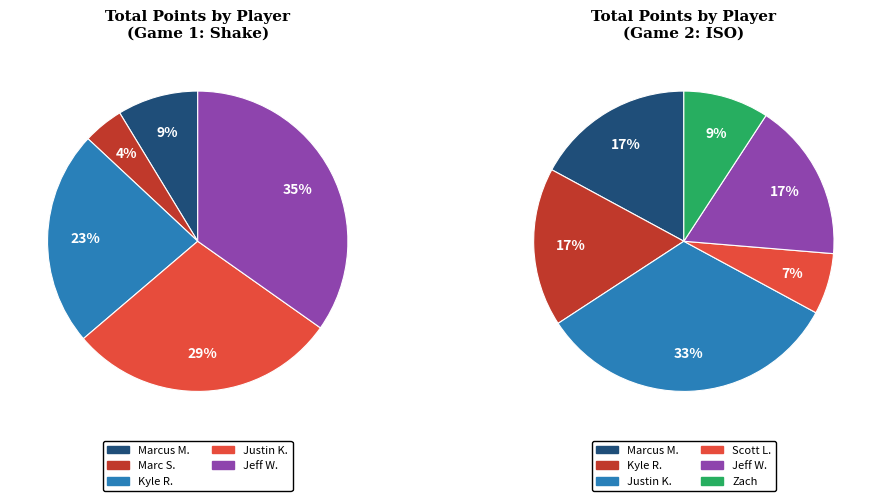

Which category has the smallest portion of the pie?

Marc S.